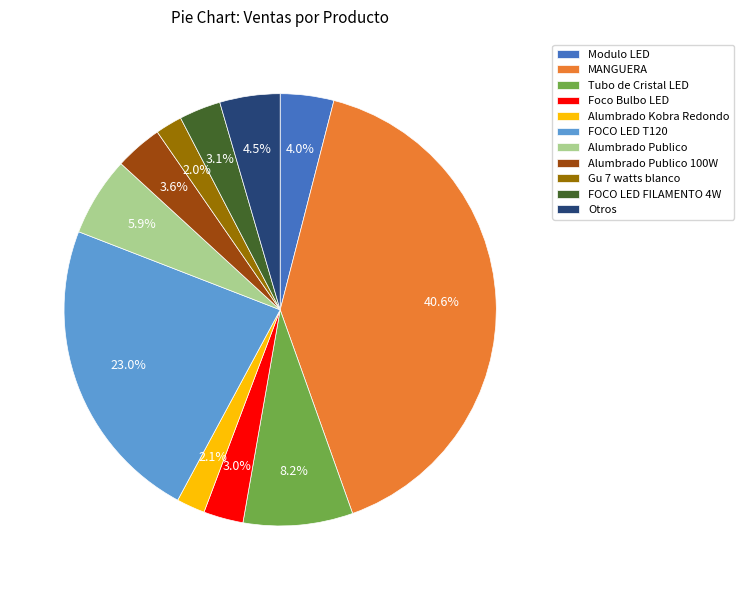

Does Alumbrado Publico account for over 50% of the chart?

No